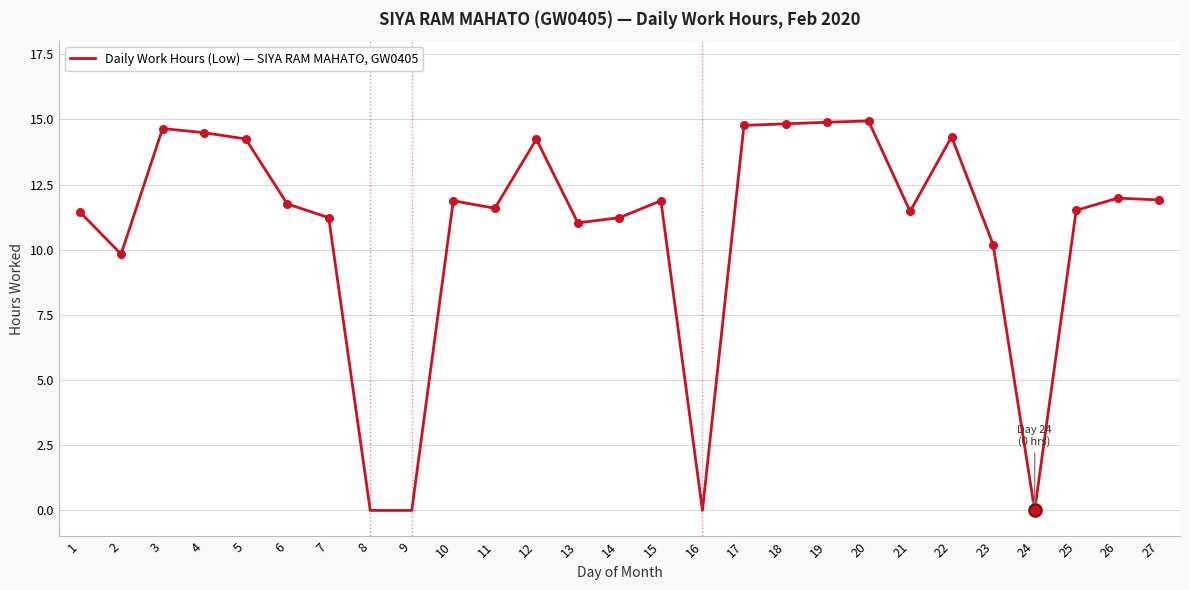

Between 10 and 22, which is larger?

22